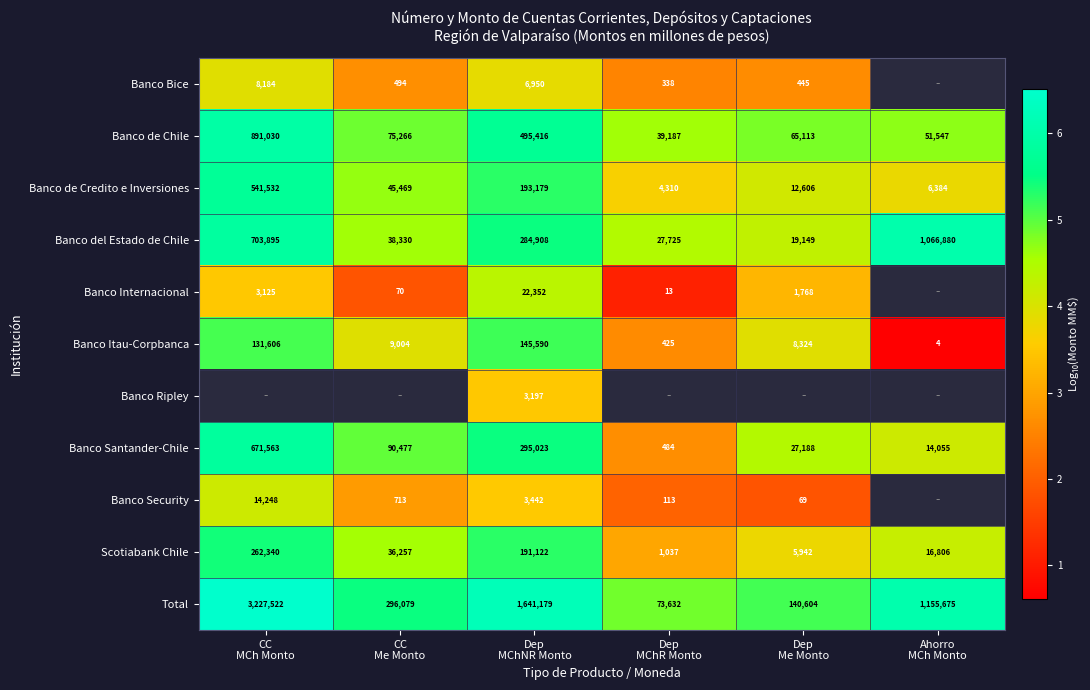

How many data points in Banco del Estado de Chile are less than 284908?

3